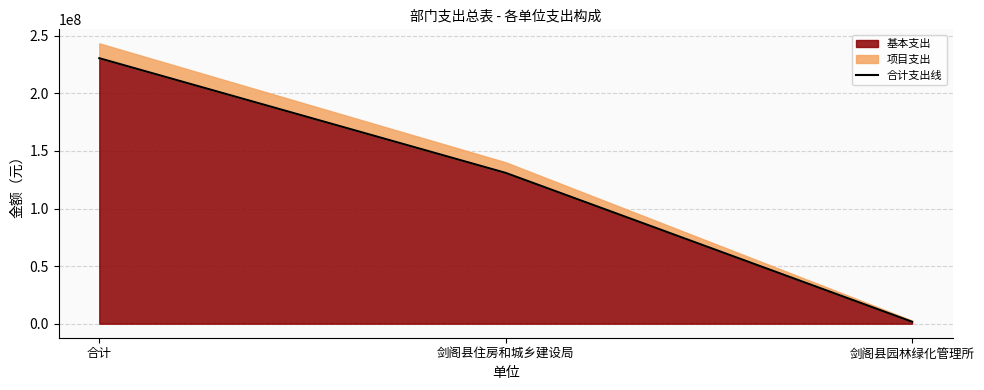

Read the value at 剑阁县园林绿化管理所.

1677973.8